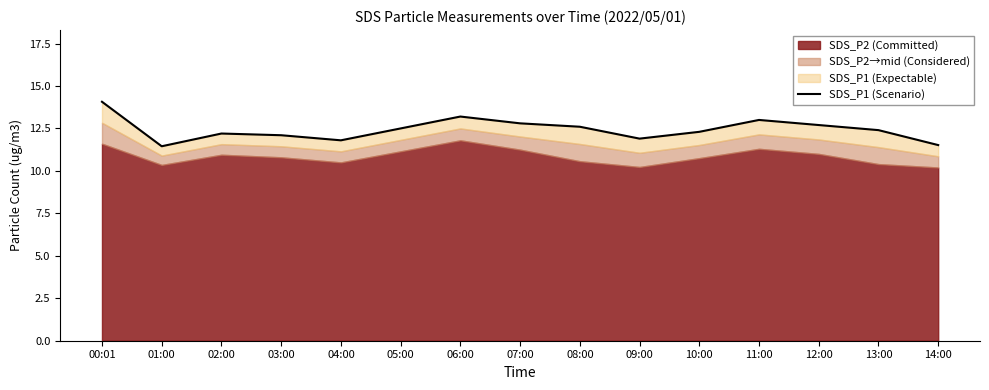

Where is the first local minimum?

01:00